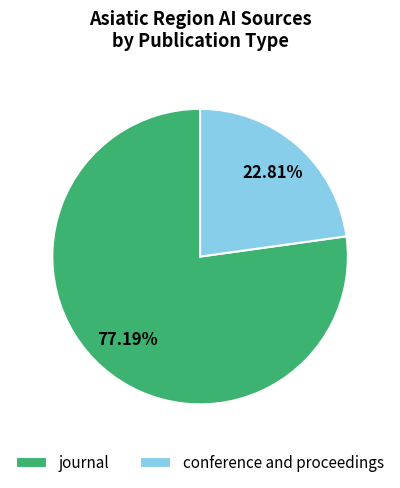

Combined, do journal and conference and proceedings account for over 50%?

Yes